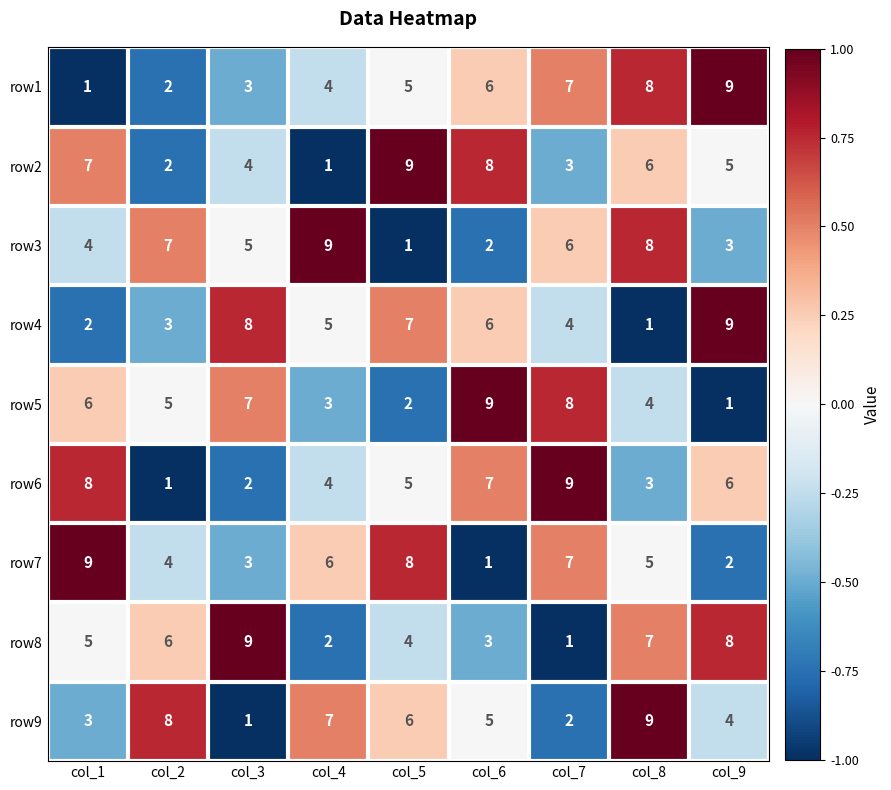

What is the approximate value of row7 at col_2?

4